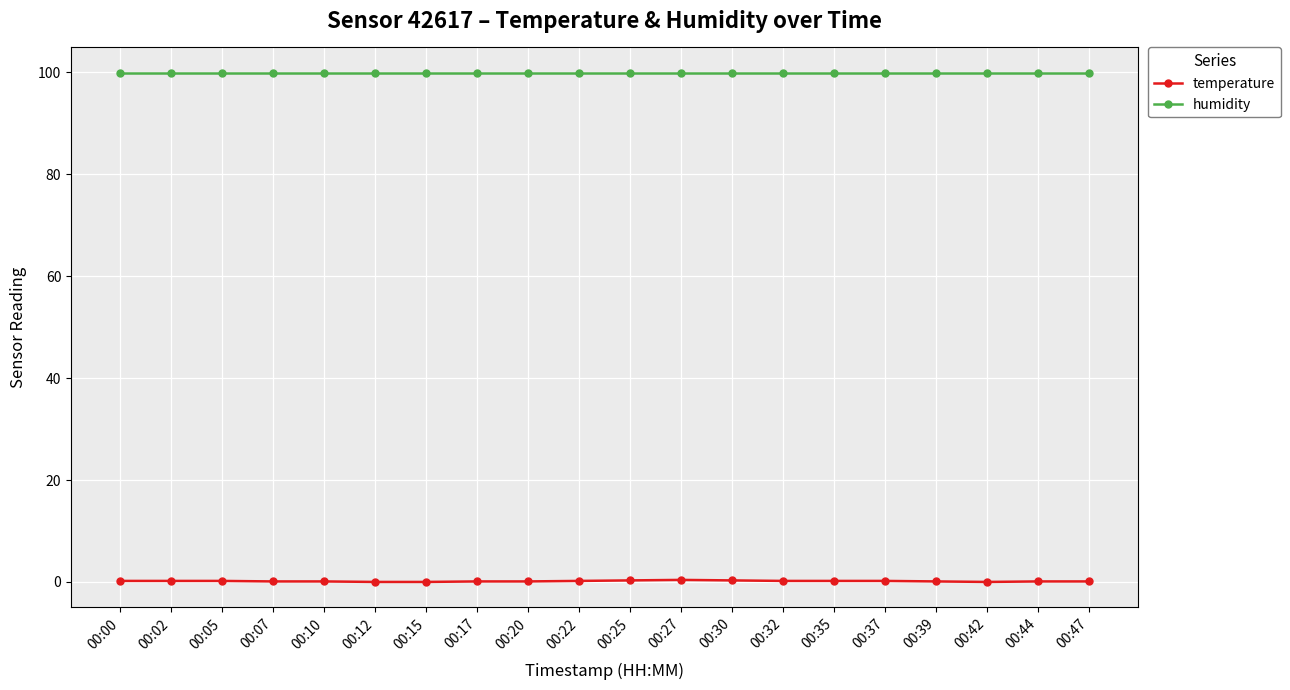

True or false: temperature and humidity intersect in this chart.

False